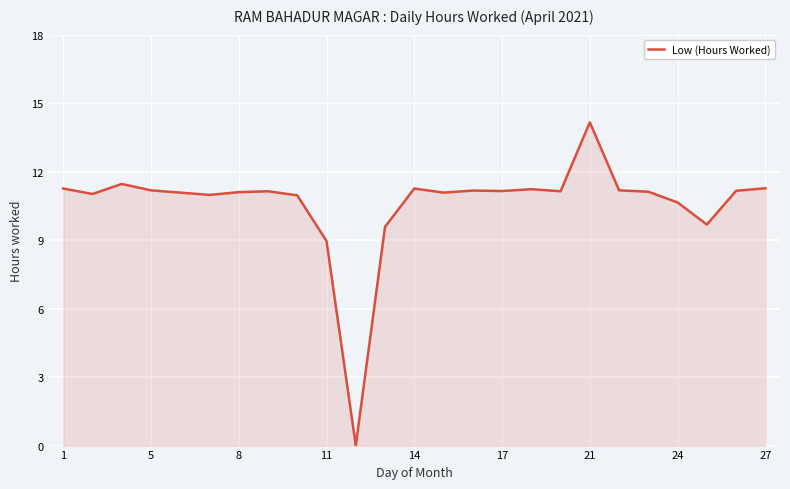

Count the number of data series in this chart.

1